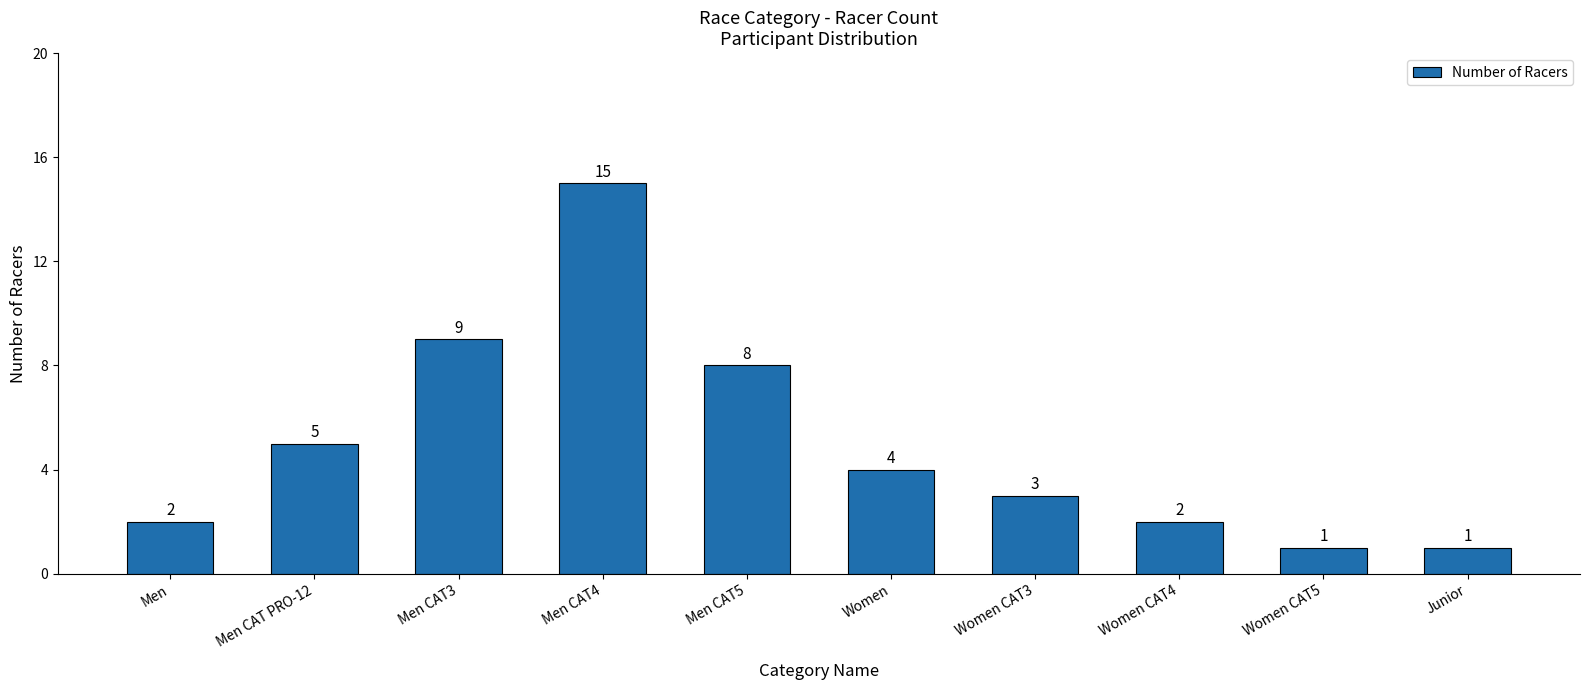

At which category does the chart reach its peak across all series?

Men CAT4